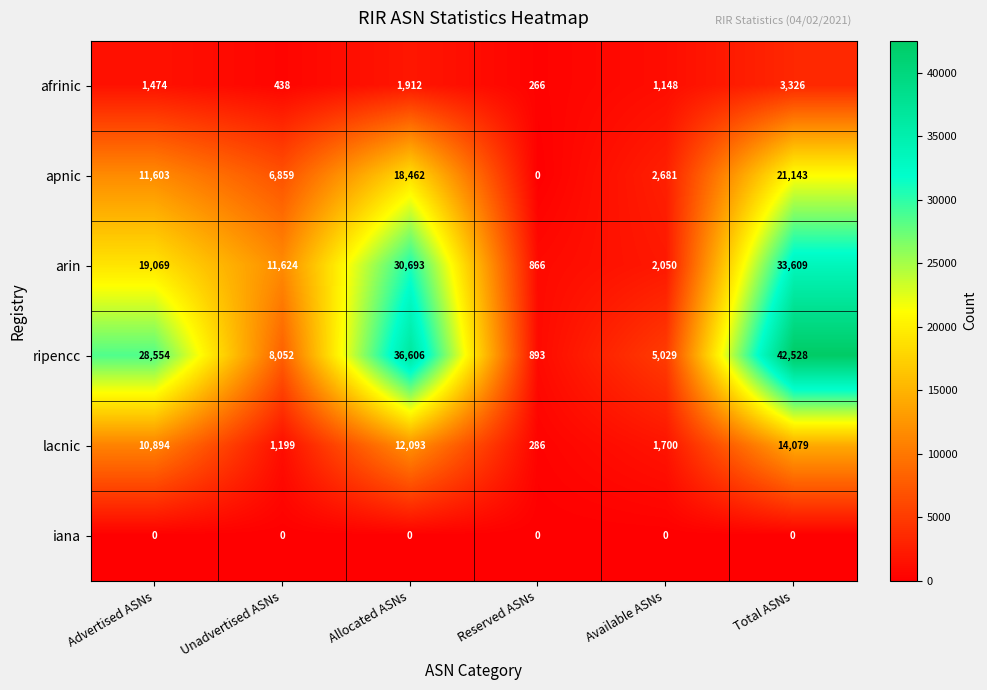

What is the difference between the highest and lowest values at Advertised ASNs?

28554